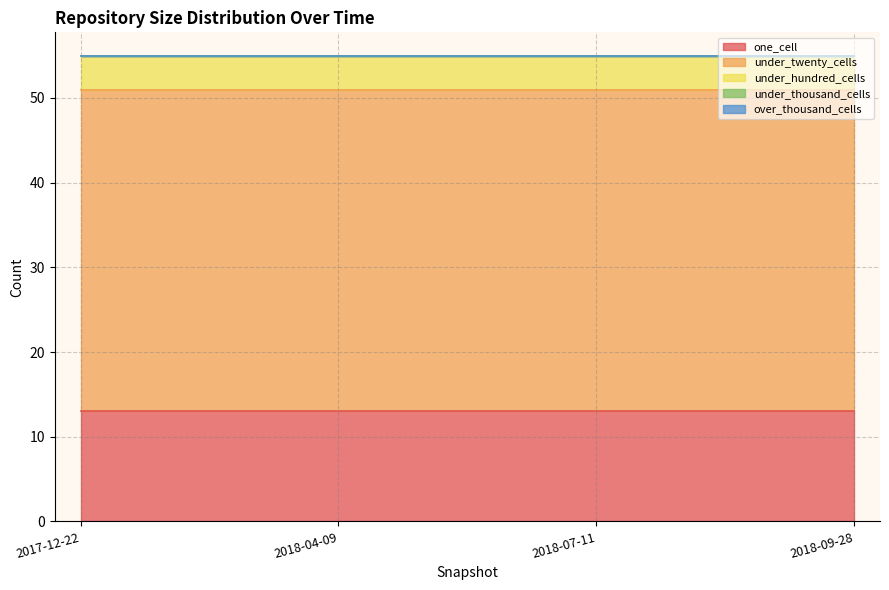

True or false: under_thousand_cells and over_thousand_cells cross at least once.

False